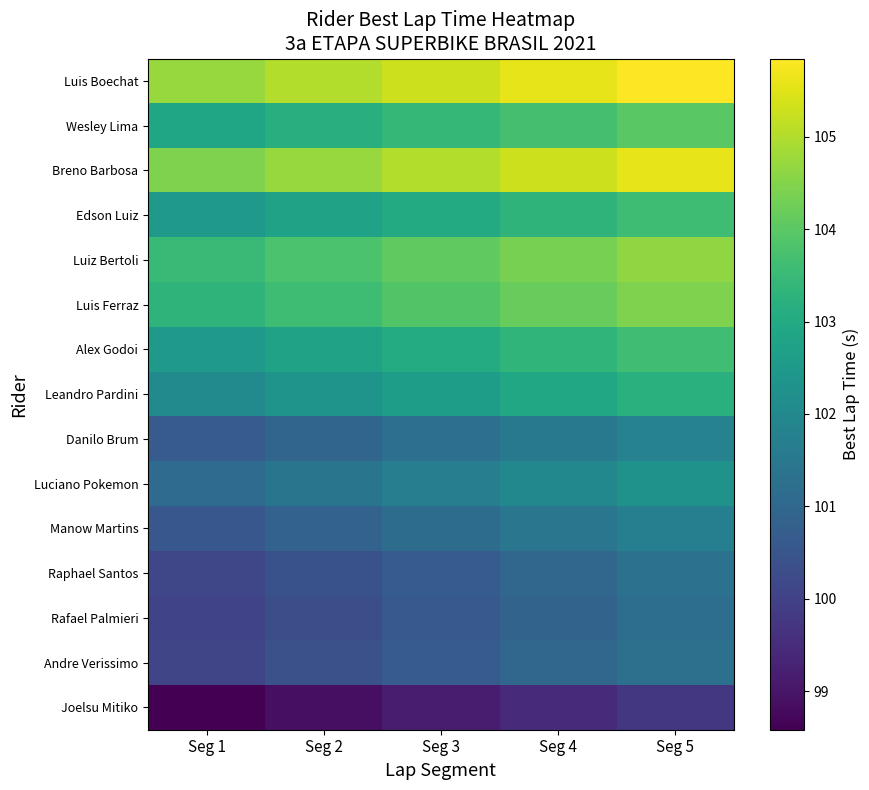

What is the greatest value displayed?

105.8